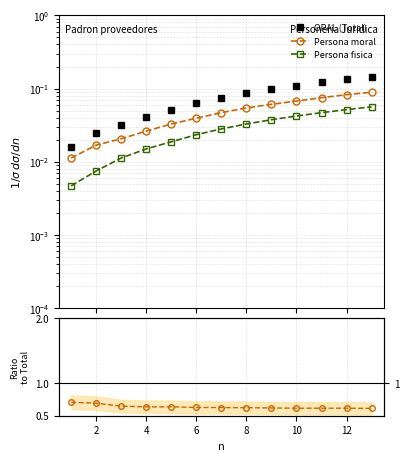

What is the maximum value shown in the chart?

0.7